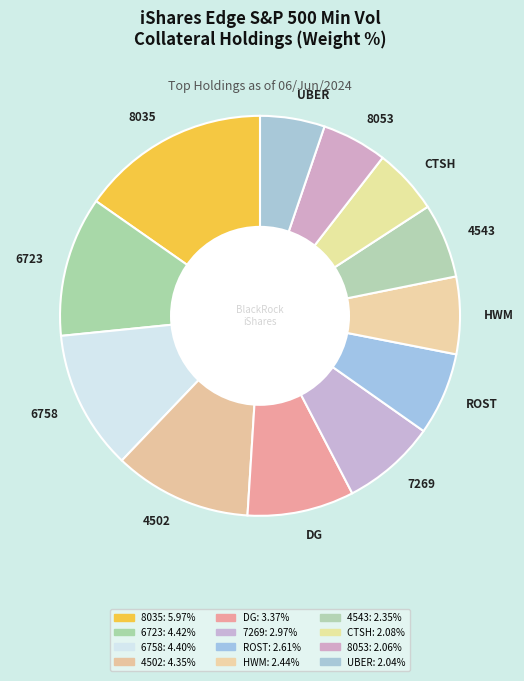

Approximately how many times larger is the value at HWM compared to 8035?

0.4